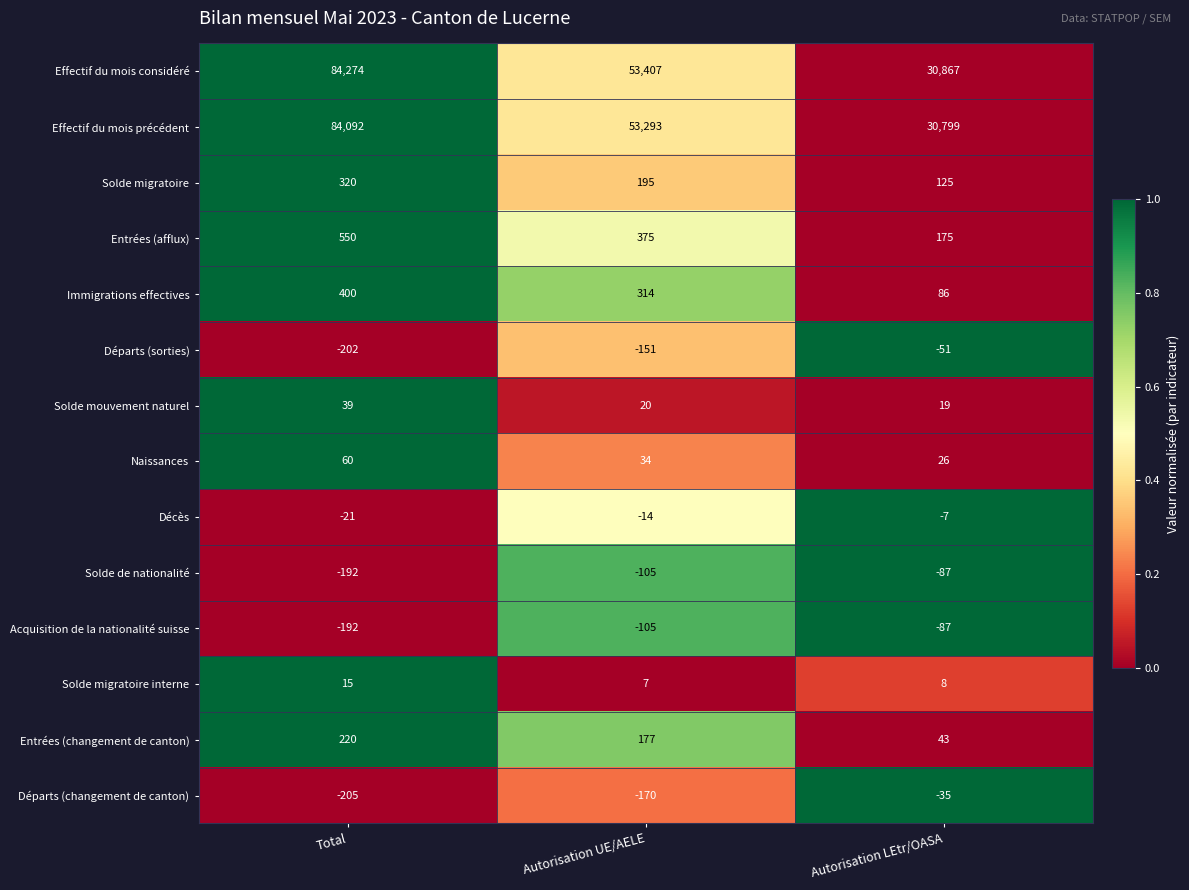

Which series has the largest total across all categories?

Effectif du mois considéré